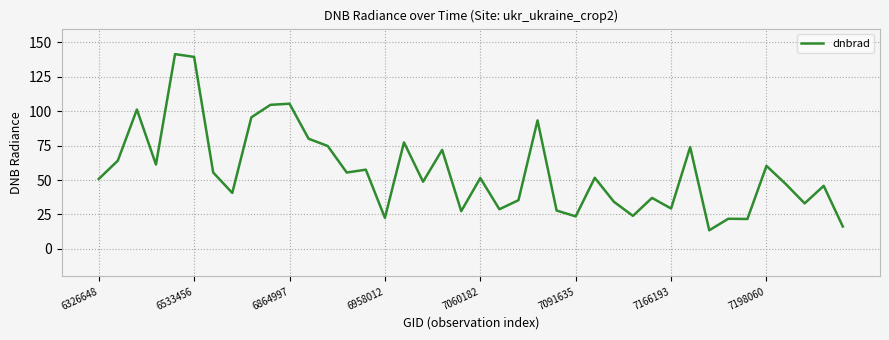

What is the minimum value shown in the chart?

13.5